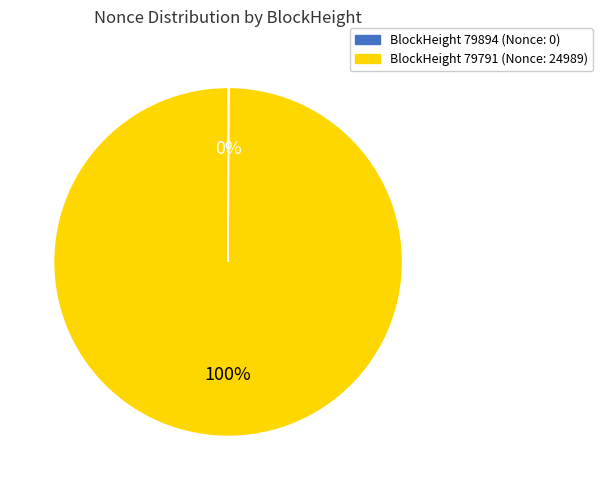

To the nearest percent, what is the difference between the largest and smallest slice percentages?

100%